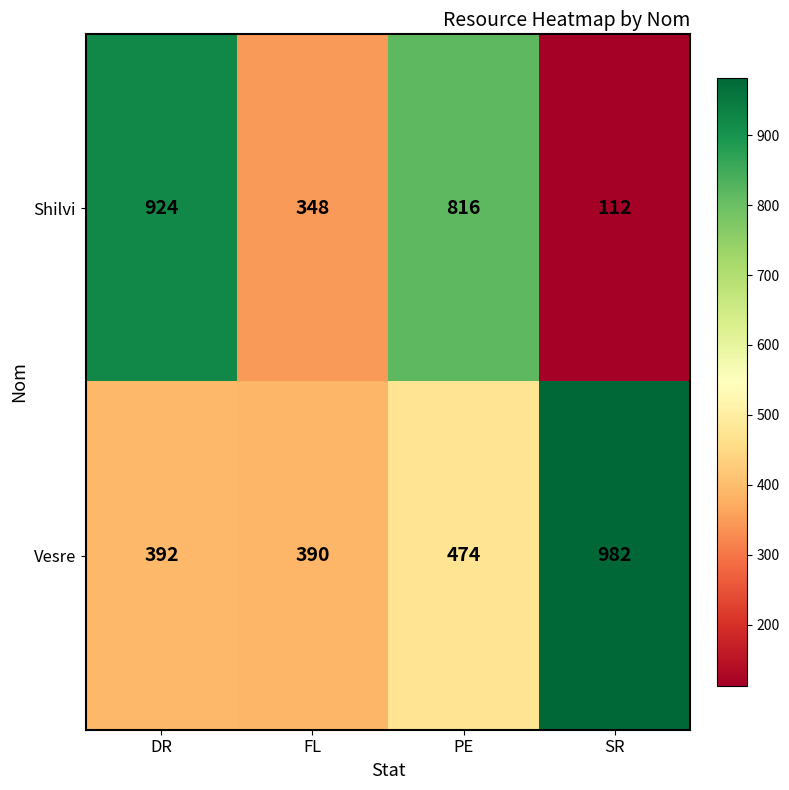

Reading left to right, extract all data points from this chart.

Shilvi: 924	348	816	112
Vesre: 392	390	474	982